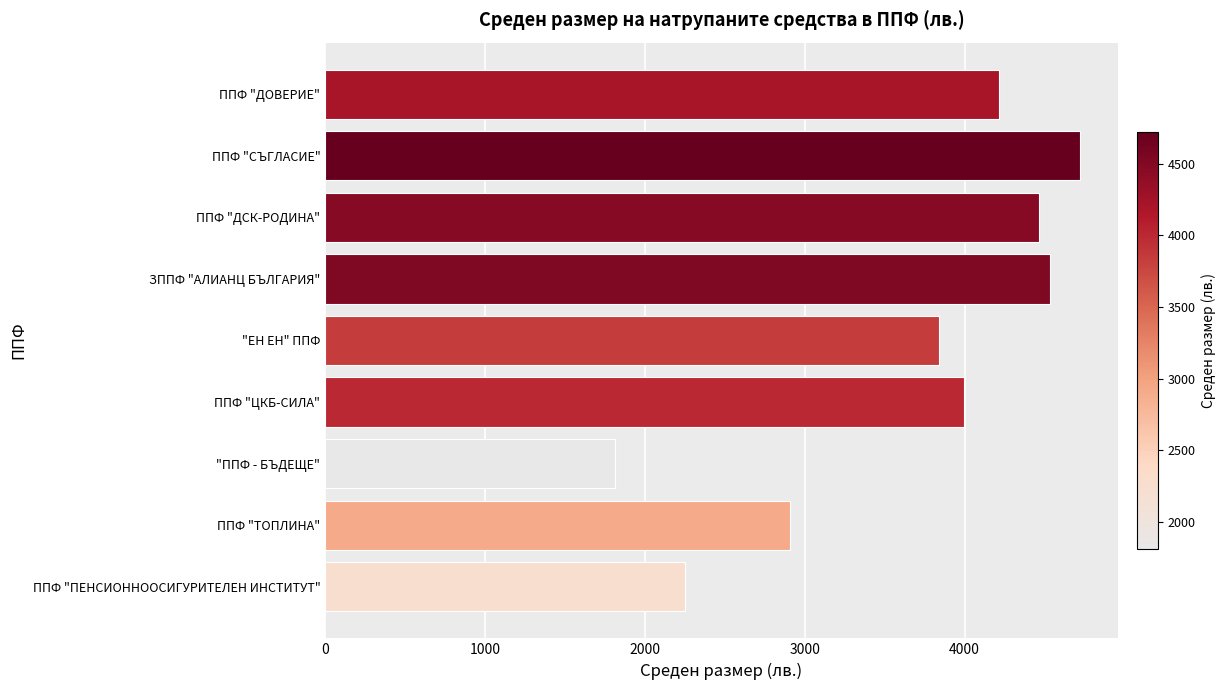

What is the difference between the second highest and minimum values?

2721.6